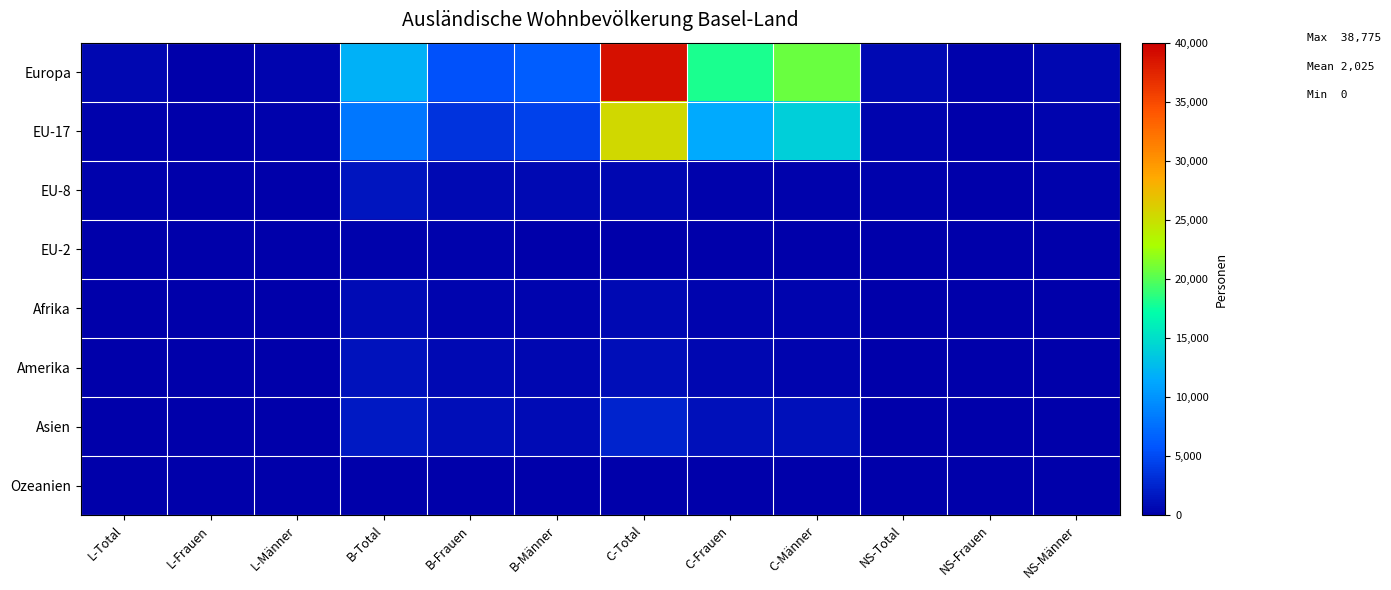

At how many categories does at least one series exceed 21099?

1